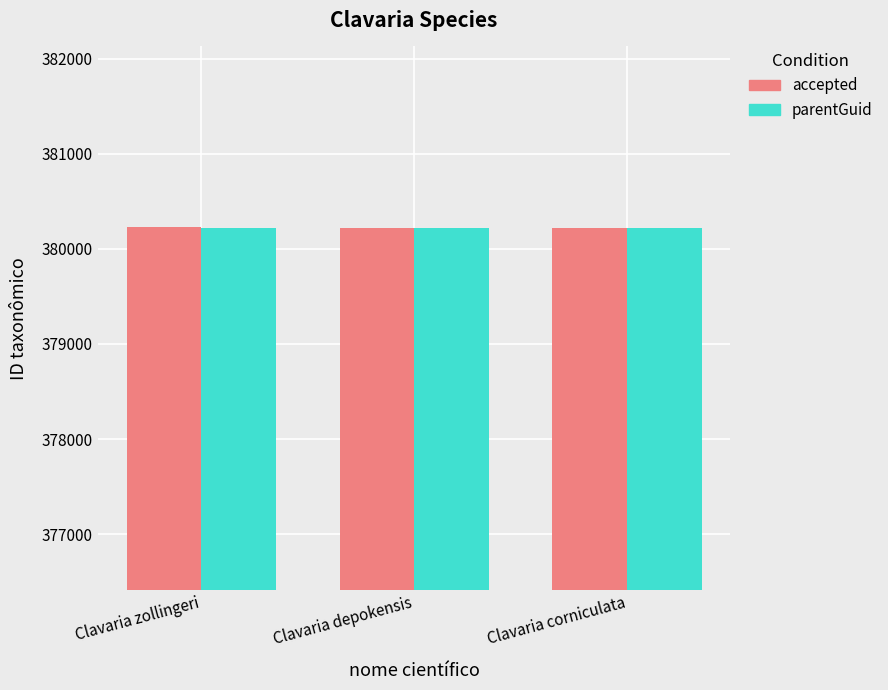

Is it true that parentGuid equals 380217 at Clavaria zollingeri?

True